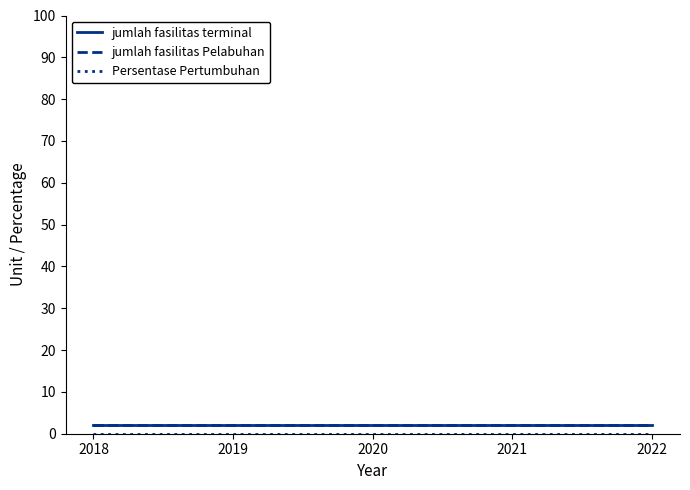

Is this an area chart (filled region under the line)?

No